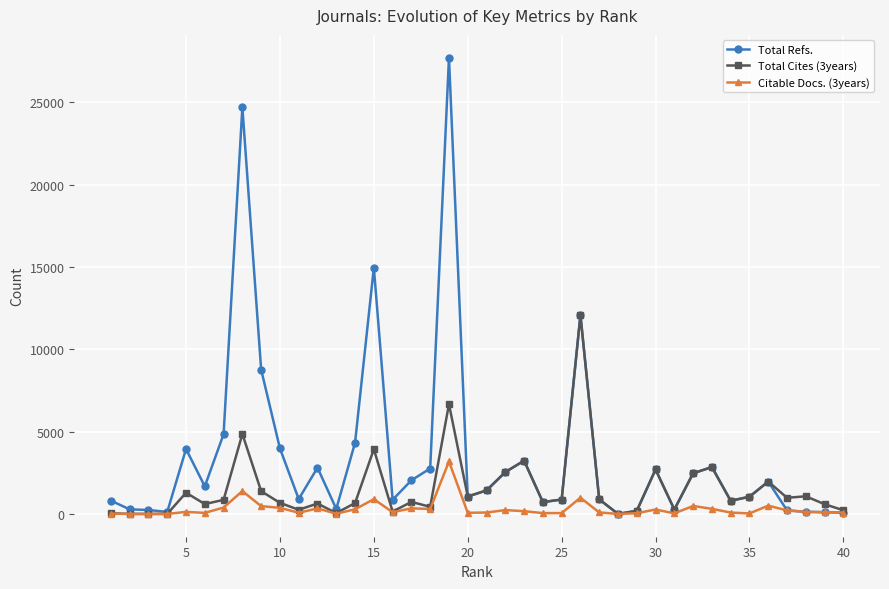

Which series has the largest total across all categories?

Total Refs.